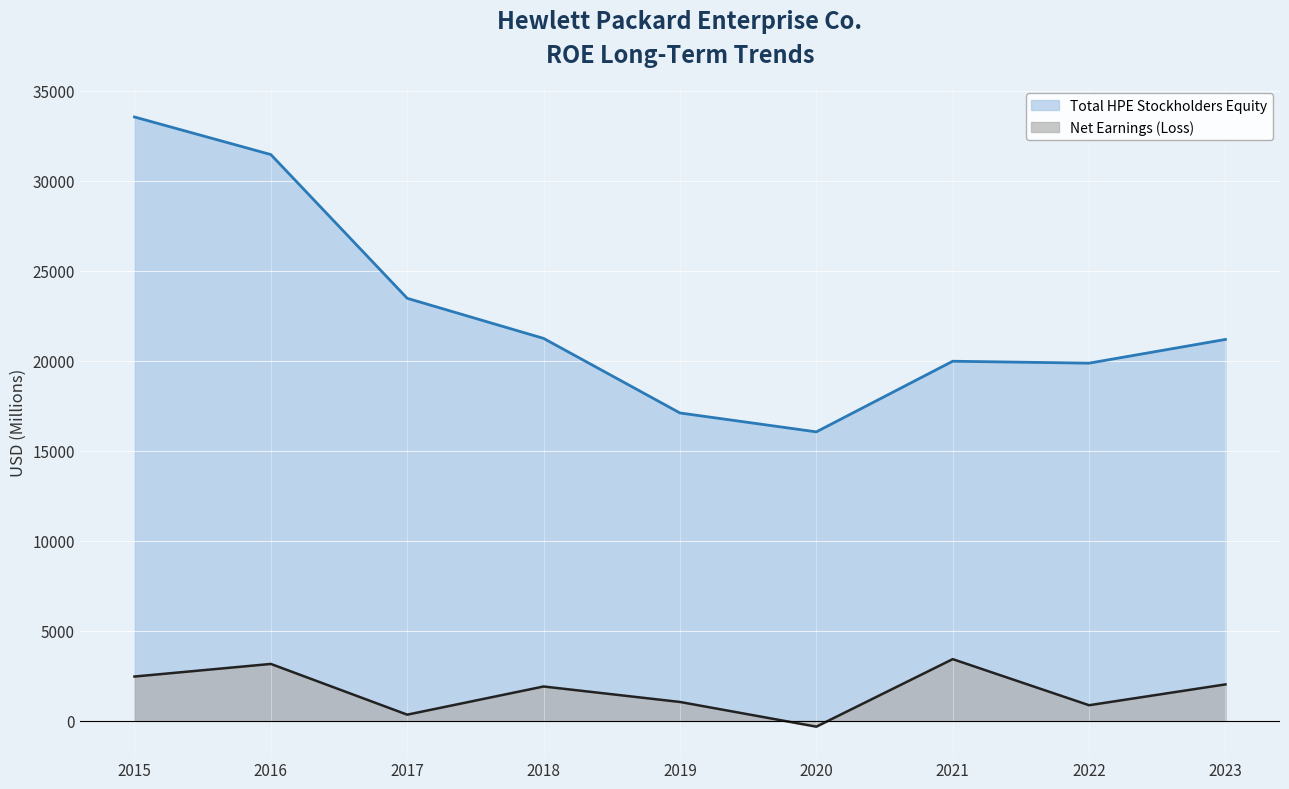

Reading left to right, what are all the values shown in this chart?

Total HPE Stockholders Equity: 33535	31448	23466	21239	17098	16049	19971	19864	21182
Net Earnings (Loss): 2461	3161	344	1908	1049	-322	3427	868	2025